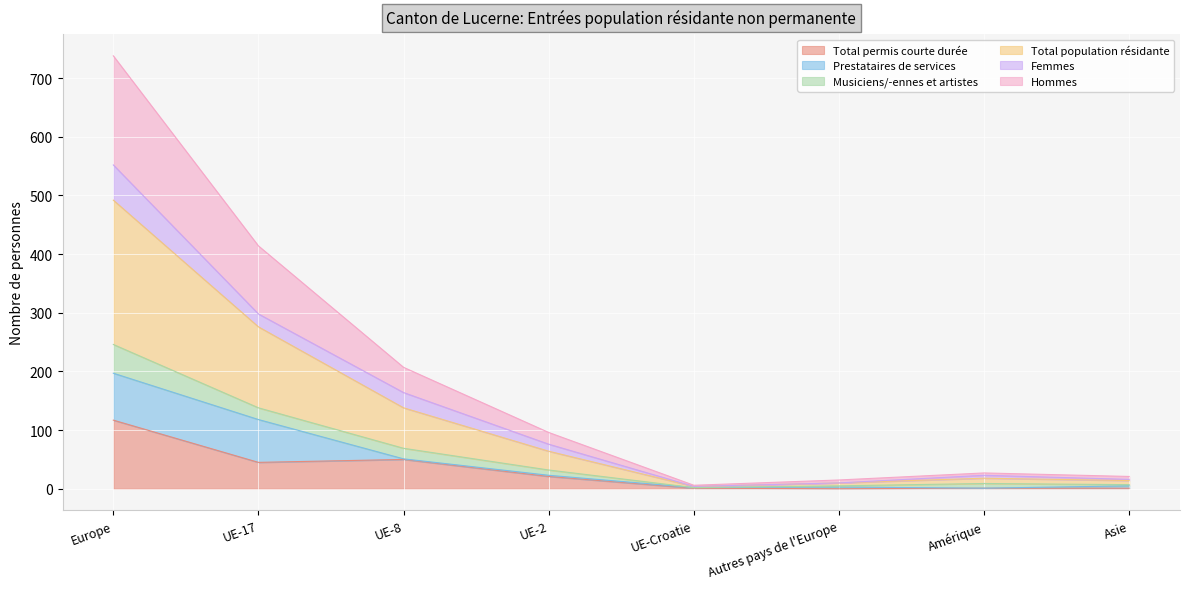

What is the label of the 4th point from the left?

UE-2